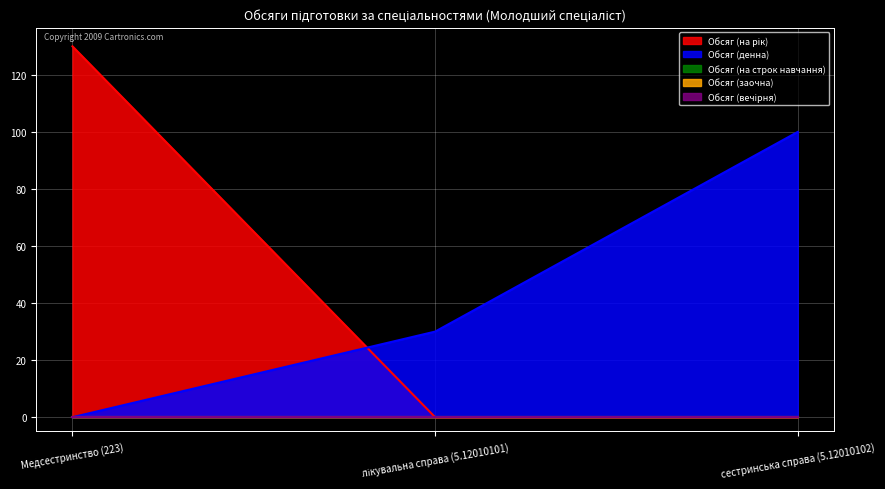

Which category has the lowest value in the Обсяг (на рік) series?

лікувальна справа (5.12010101)